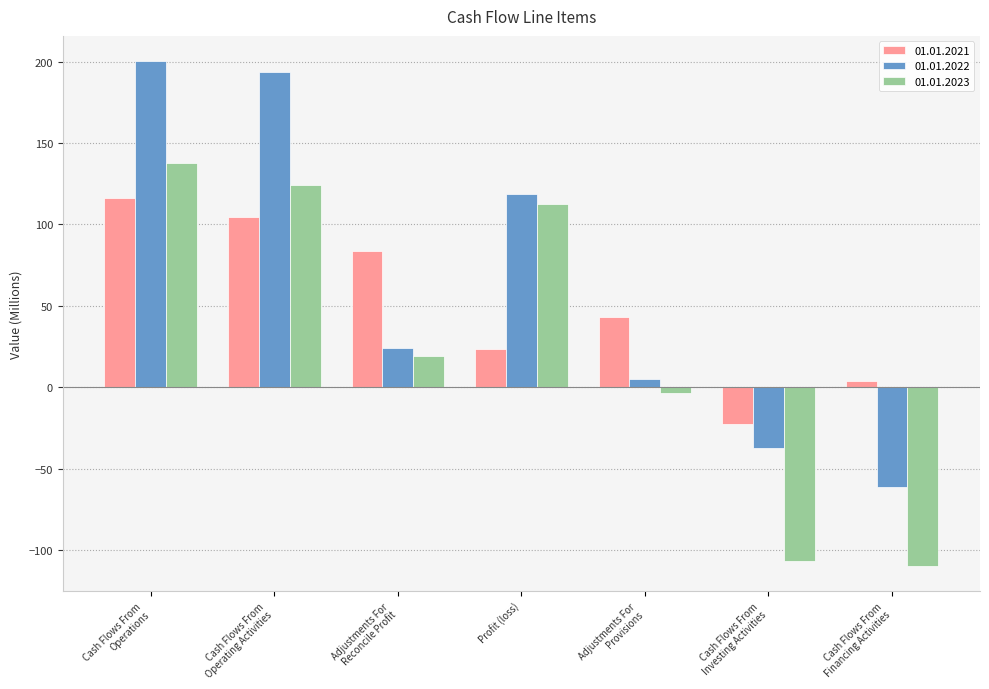

At which category is the sum across all series the highest?

Cash Flows From
Operations